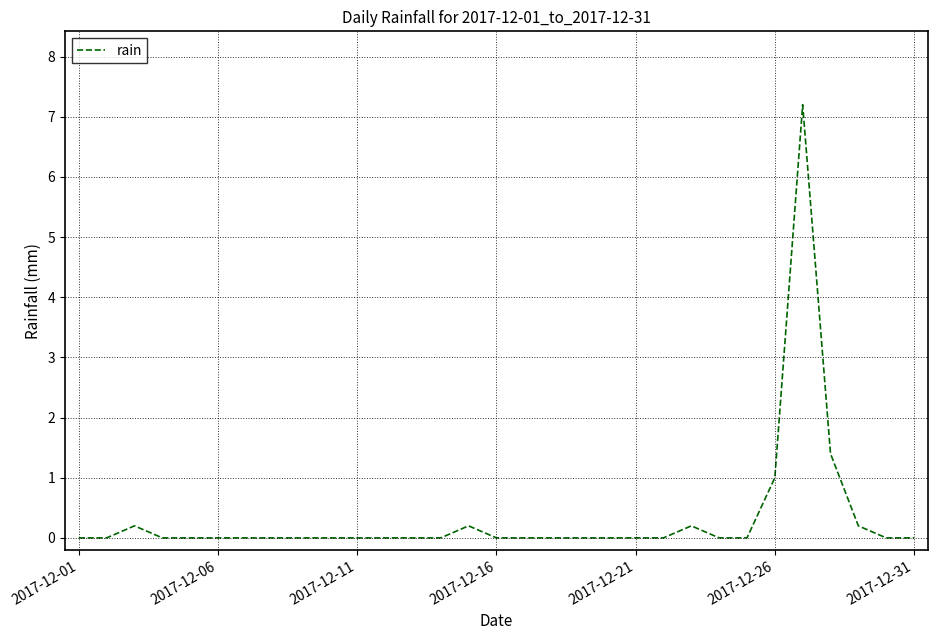

True or false: the data has more than 2 interior local peaks.

True